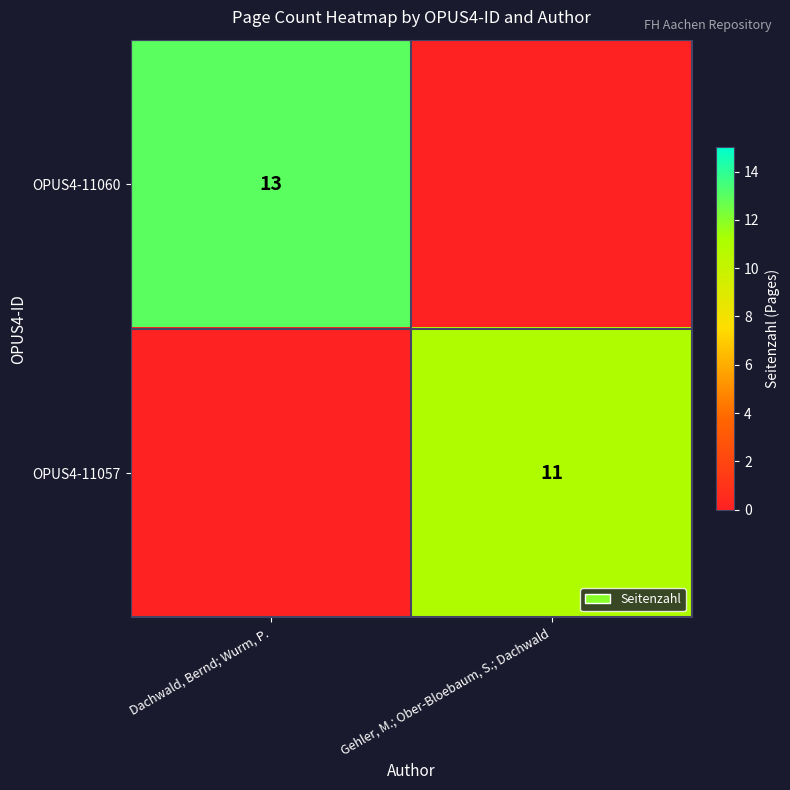

The OPUS4-11060 series shows 3 at Dachwald, Bernd; Wurm, P.. True or false?

False